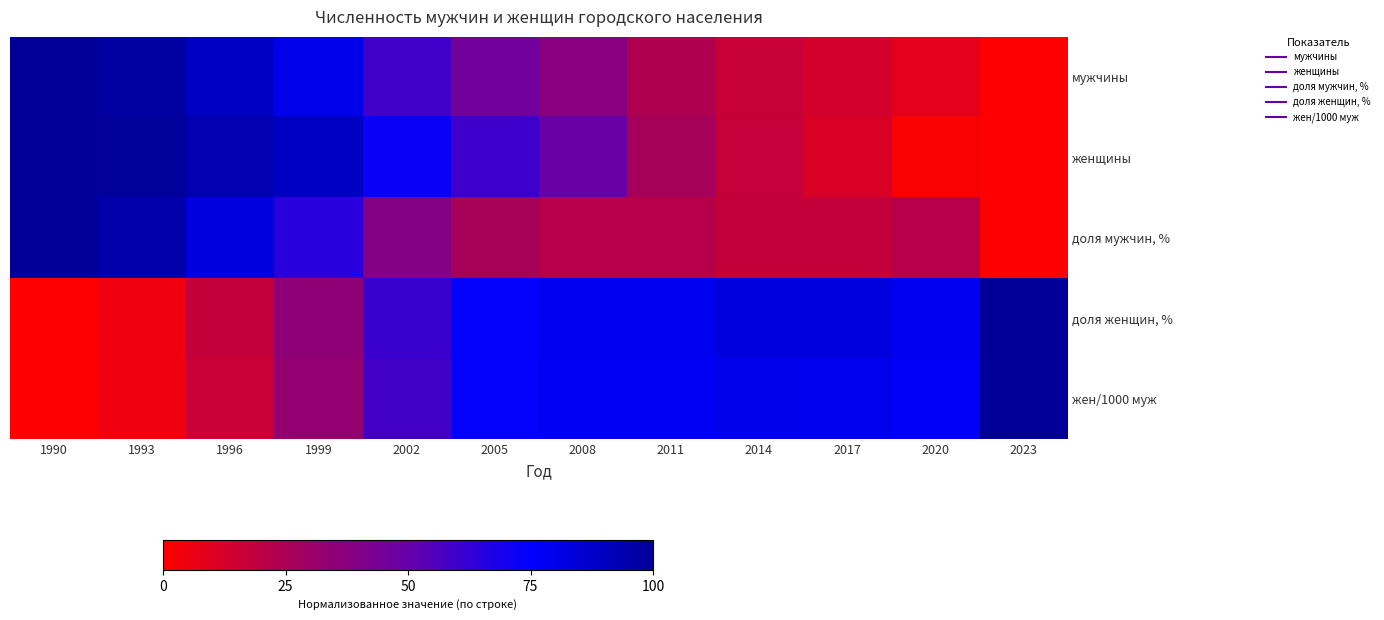

Which category has the highest value across all series?

1990